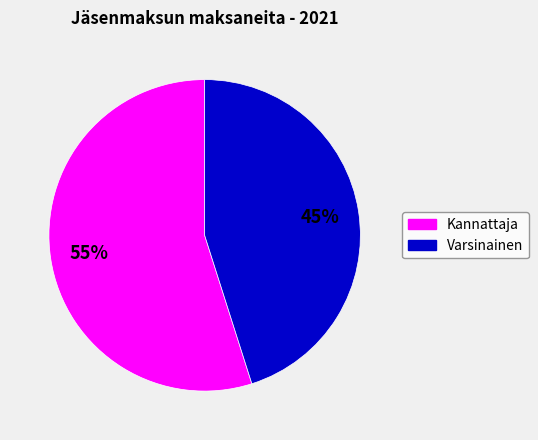

Rank the categories by value from lowest to highest.

Varsinainen, Kannattaja